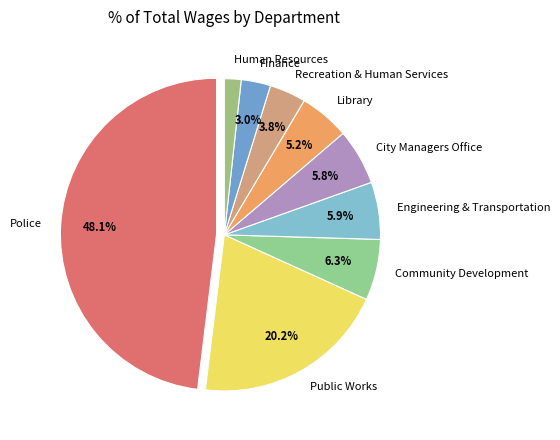

To the nearest percent, what is the difference between the largest and smallest slice percentages?

46%